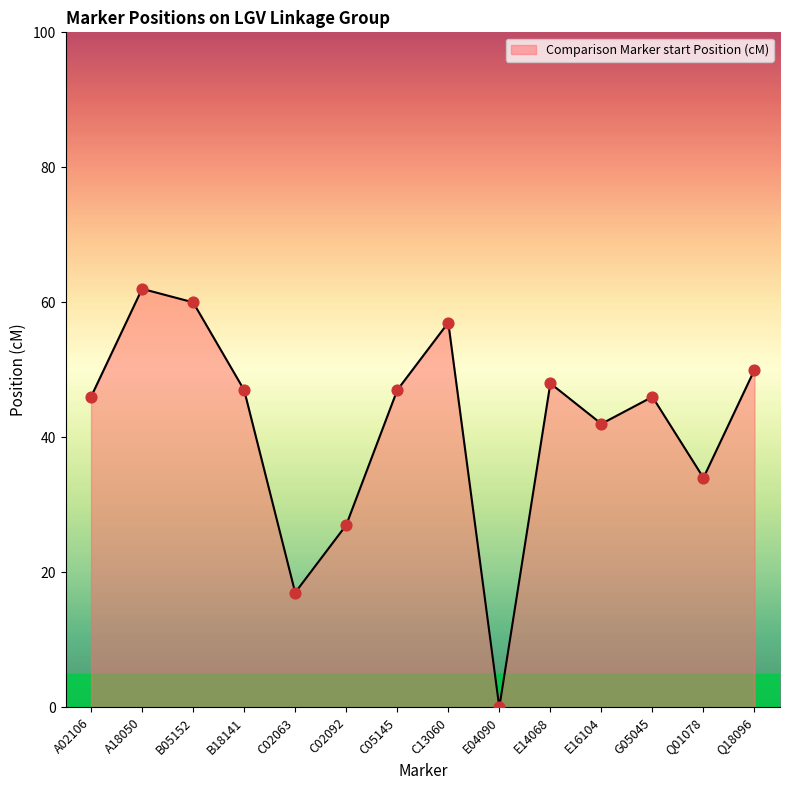

Between C05145 and C13060, which is larger?

C13060